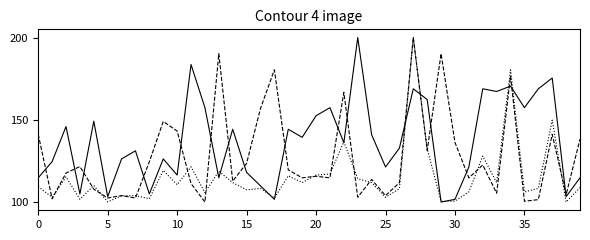

What is the minimum value shown in the chart?

100.0